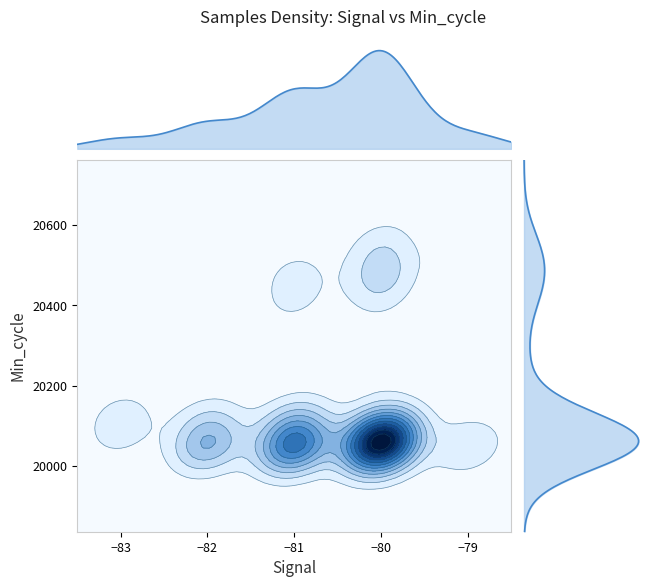

At which label is the value closest to 5089493?

20056